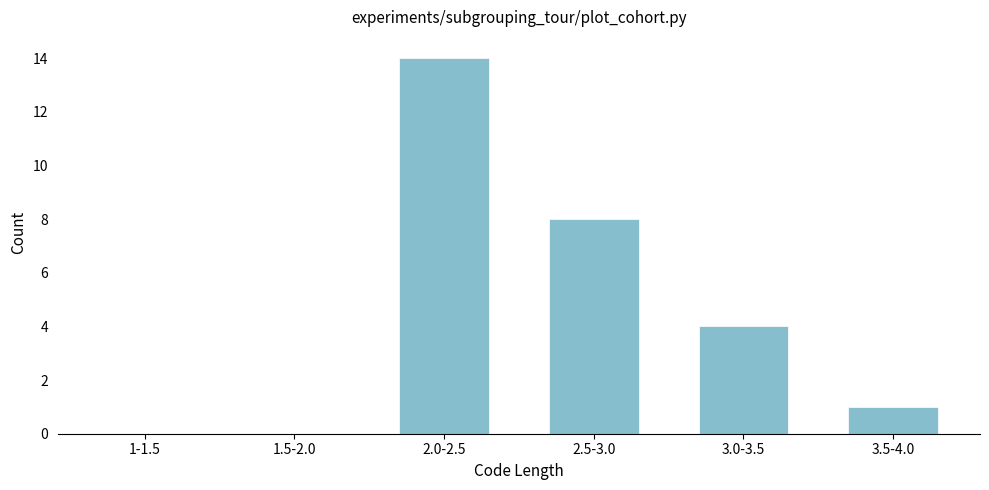

Reading left to right, list all the values displayed in this chart.

1-1.5=0	1.5-2.0=0	2.0-2.5=14	2.5-3.0=8	3.0-3.5=4	3.5-4.0=1